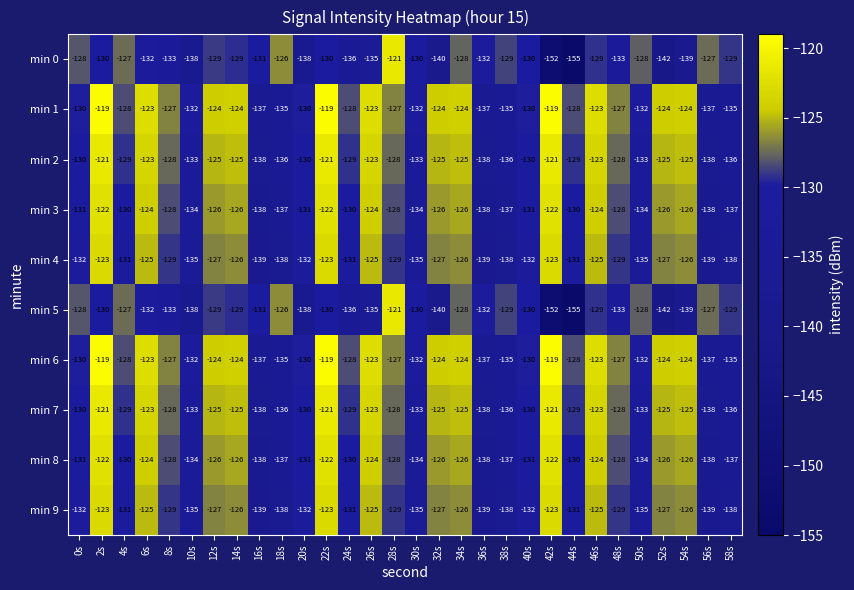

What is the difference between the highest and lowest values at 52s?

18